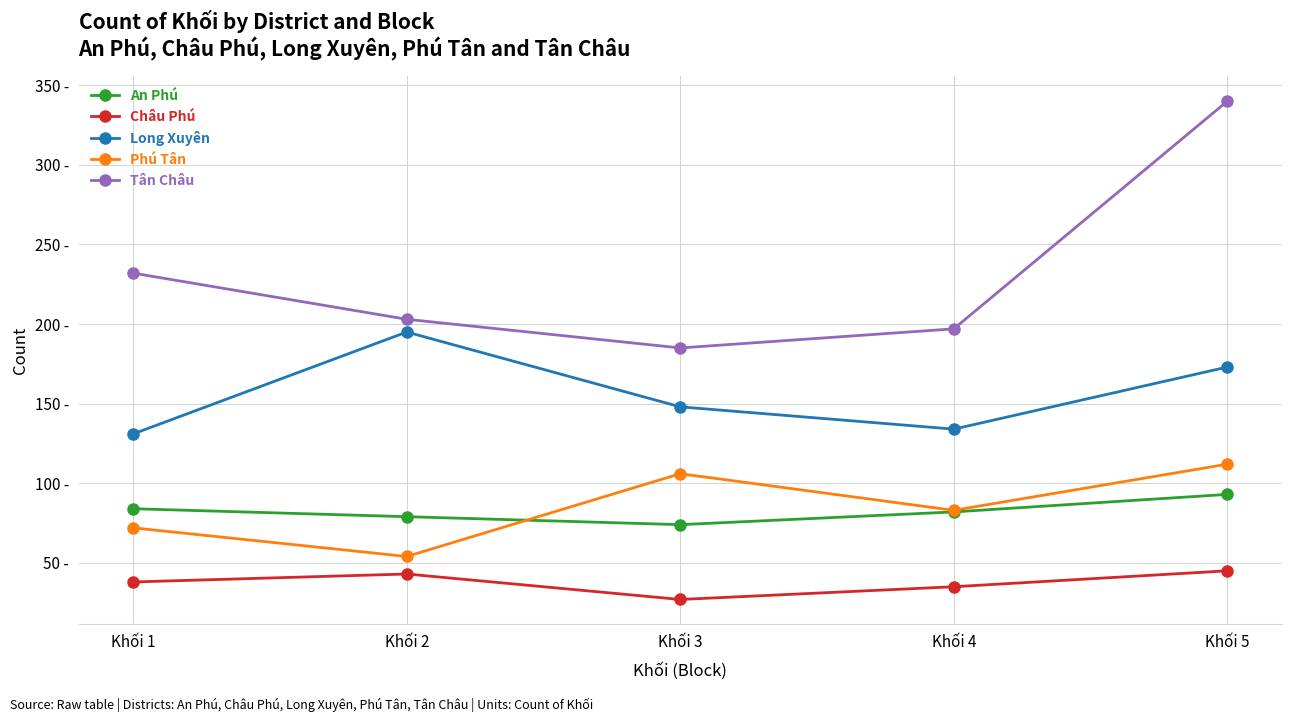

Does the chart have visible grid lines?

Yes